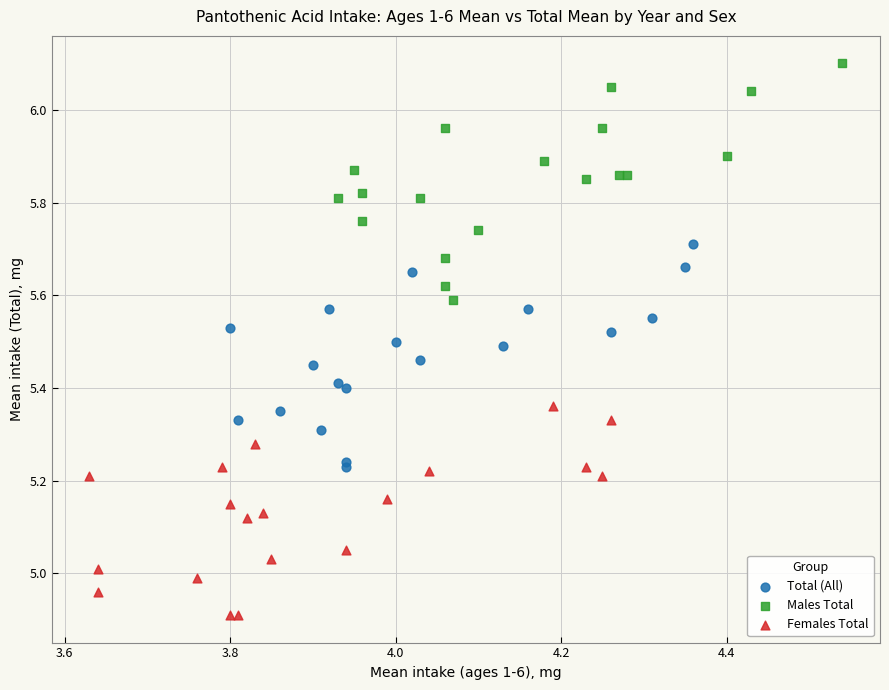

Which series contains the highest Y value?

Males Total